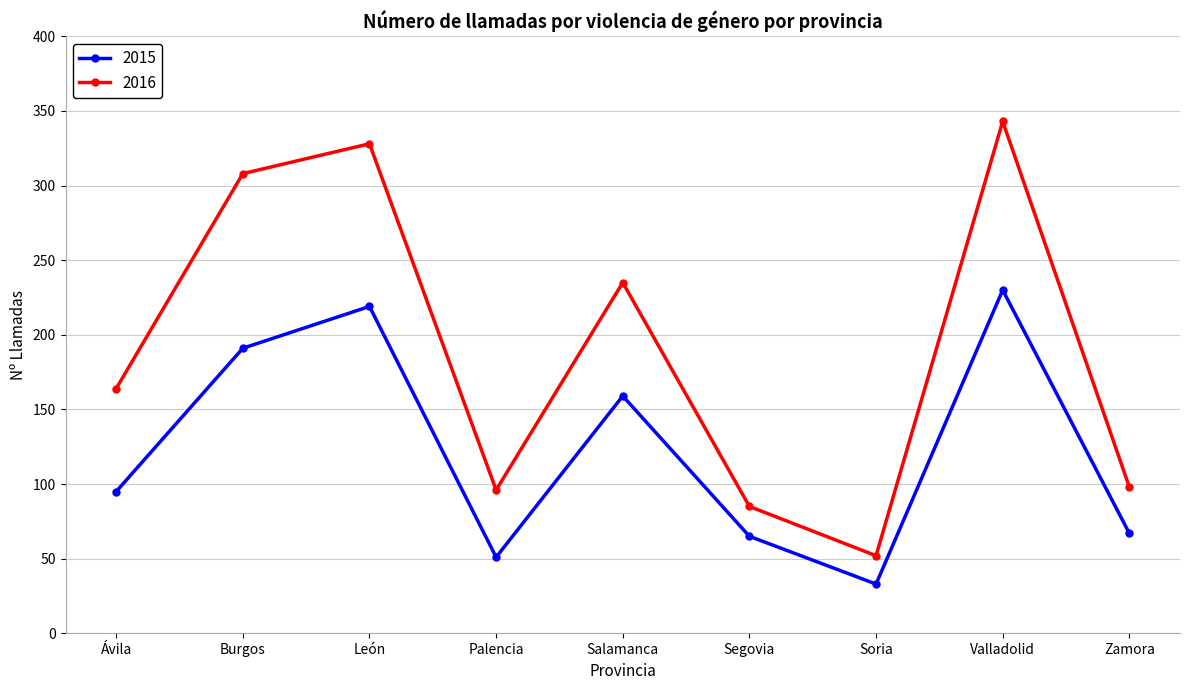

What is the approximate value of 2016 at Soria?

52